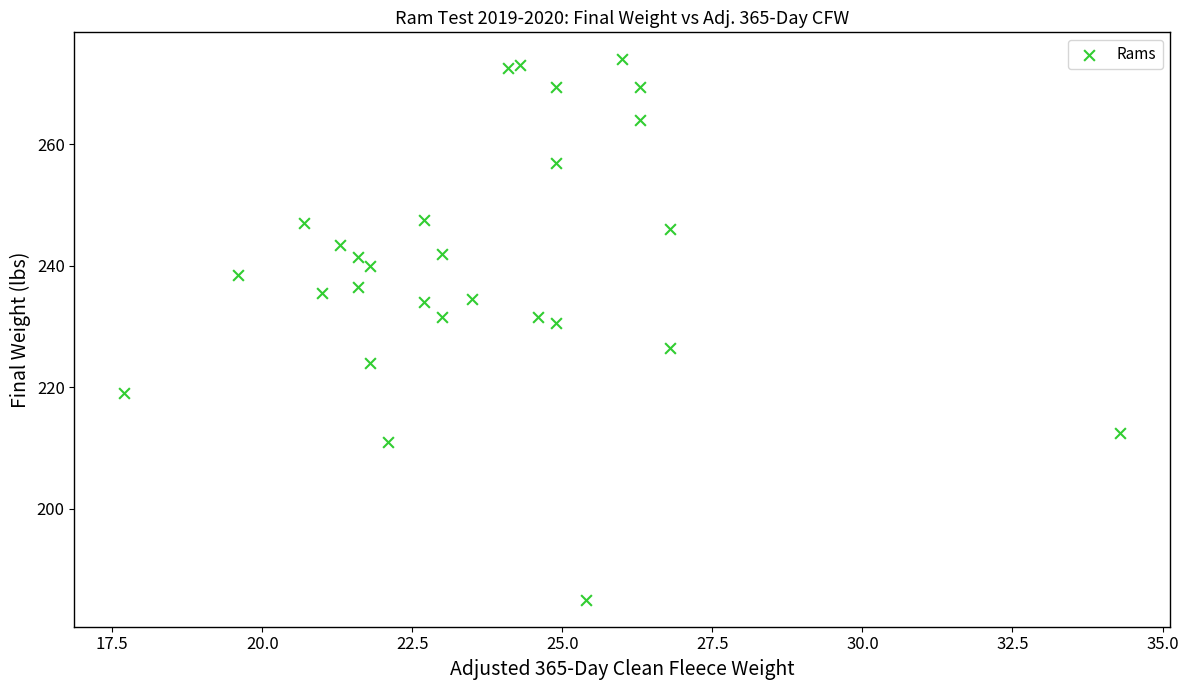

What is the range of X values (max minus min)?

16.6